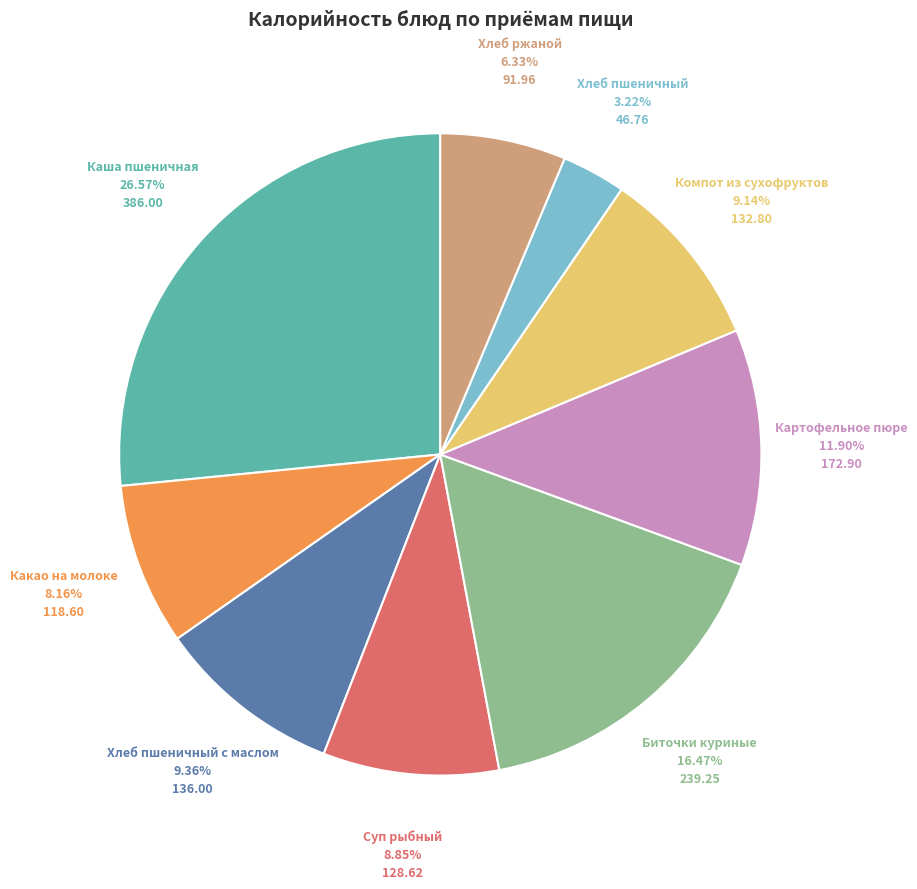

Is there a majority slice in this chart?

No